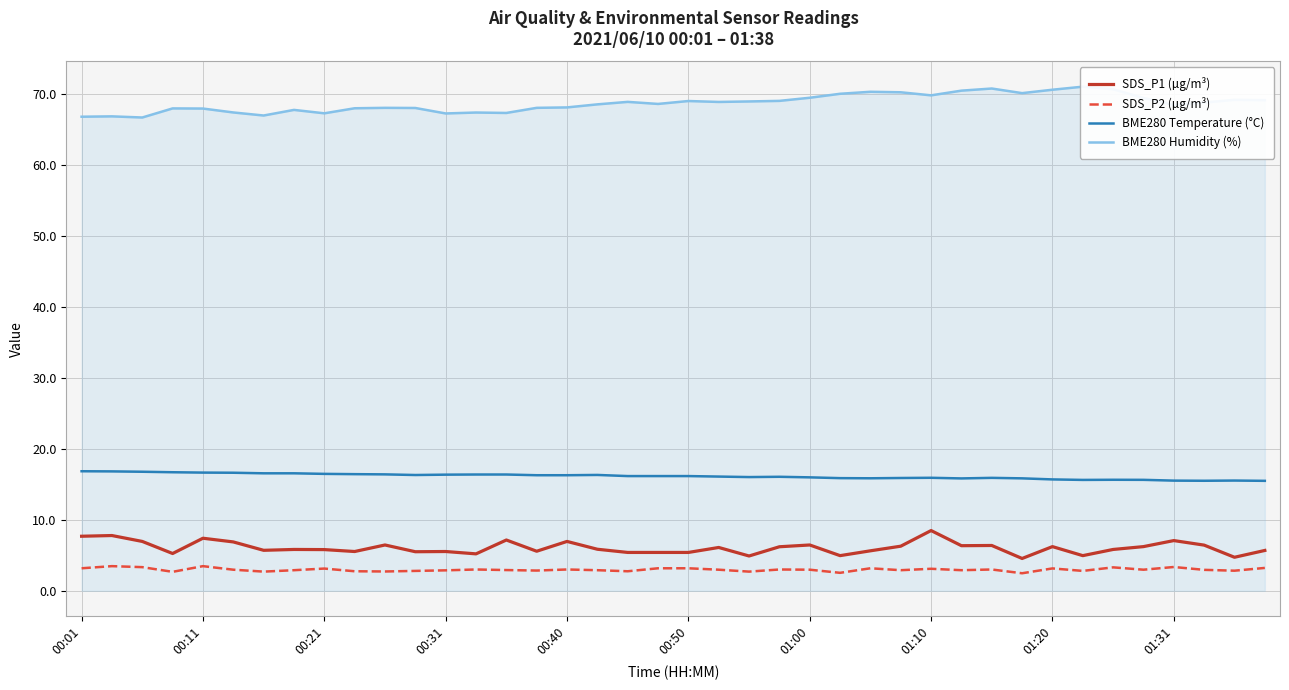

The SDS_P2 (µg/m³) series shows 3.1 at 01:10. True or false?

True